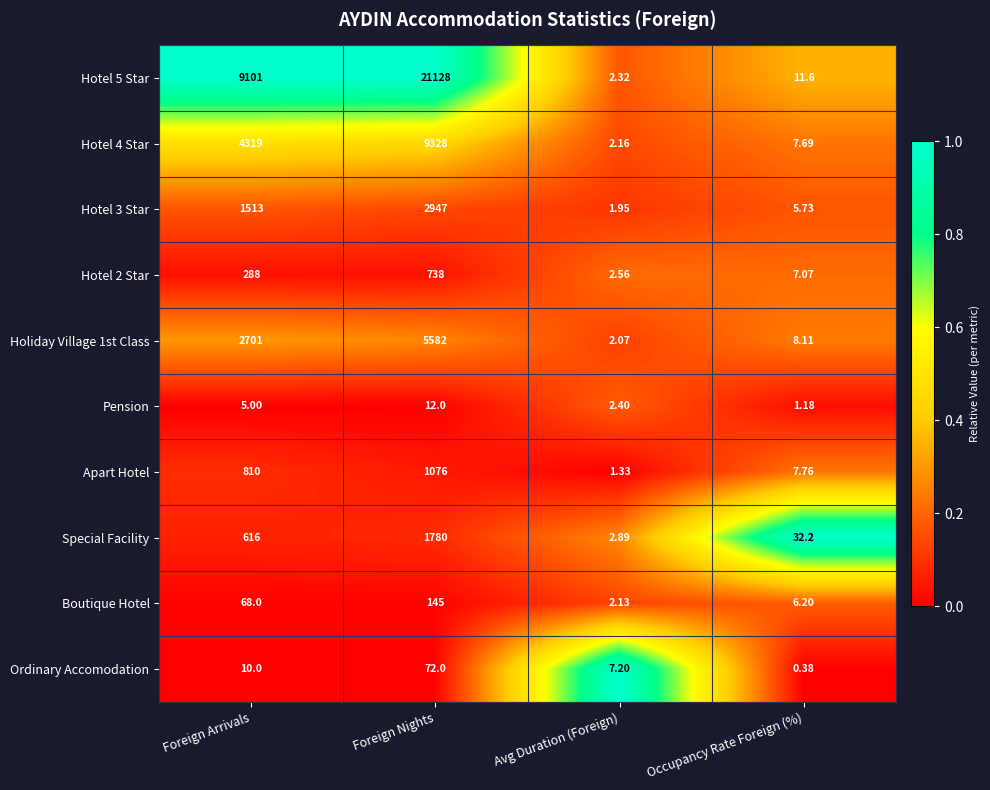

What is the total value across all series at Foreign Arrivals?

19431.0